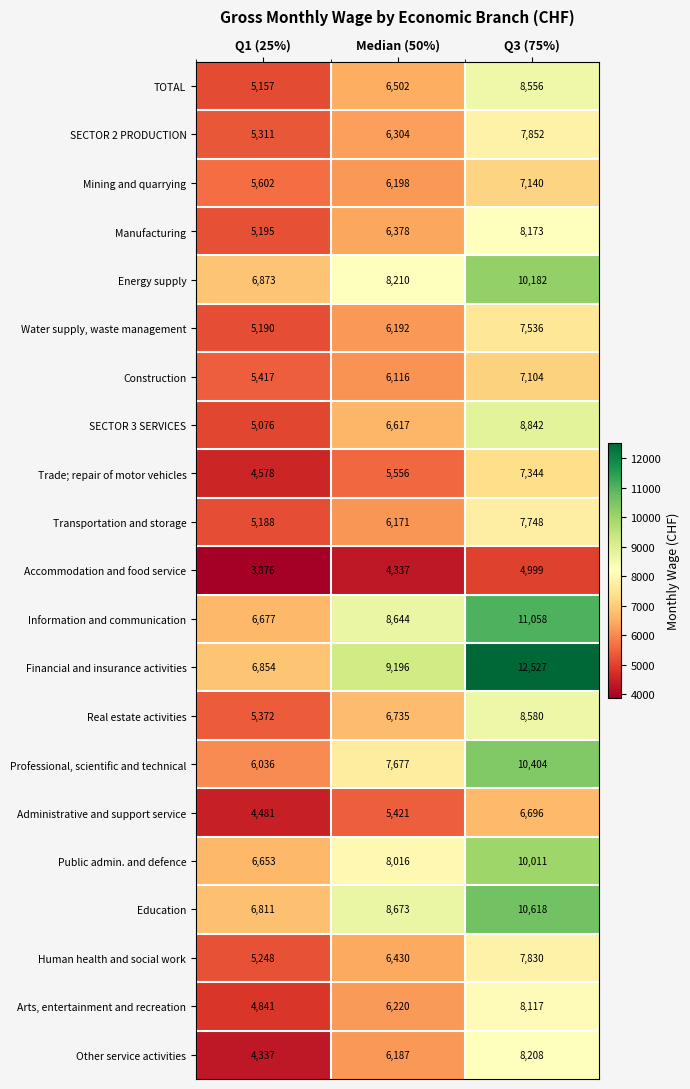

What is the spread (max minus min) of values at Q1 (25%)?

2997